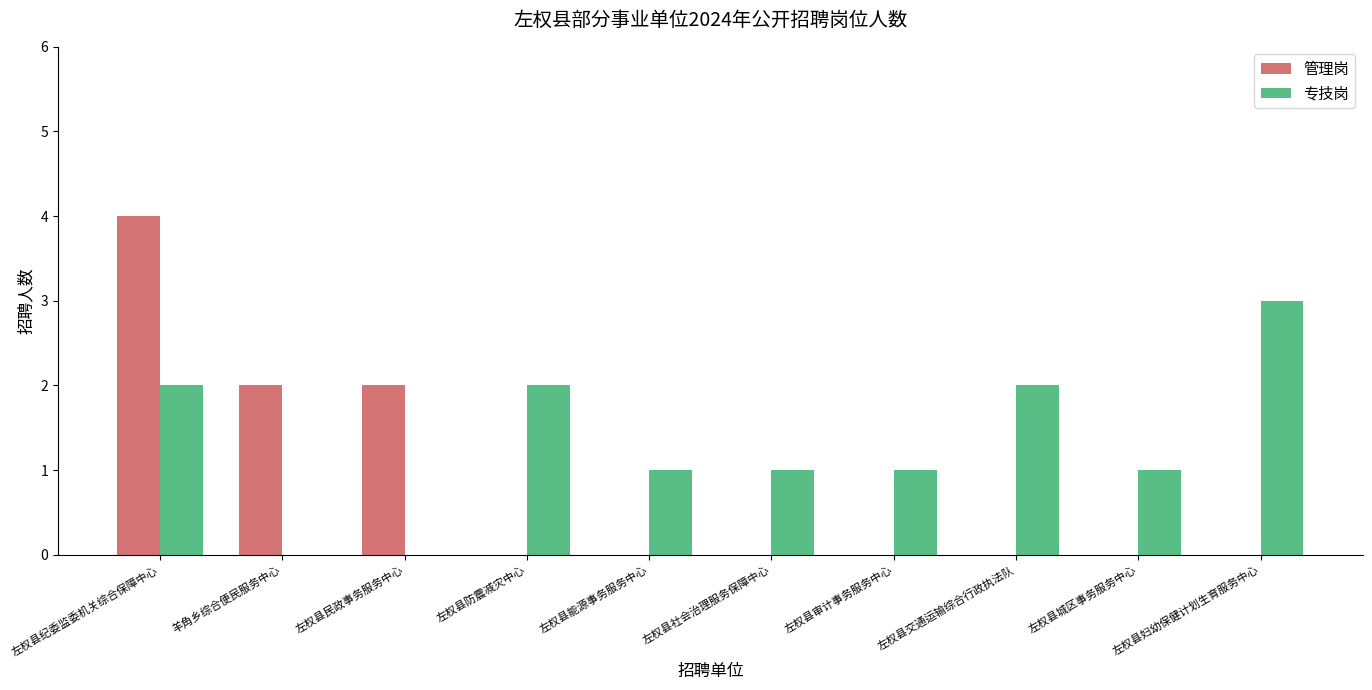

Between 左权县社会治理服务保障中心 and 左权县交通运输综合行政执法队, which series saw the biggest shift?

专技岗